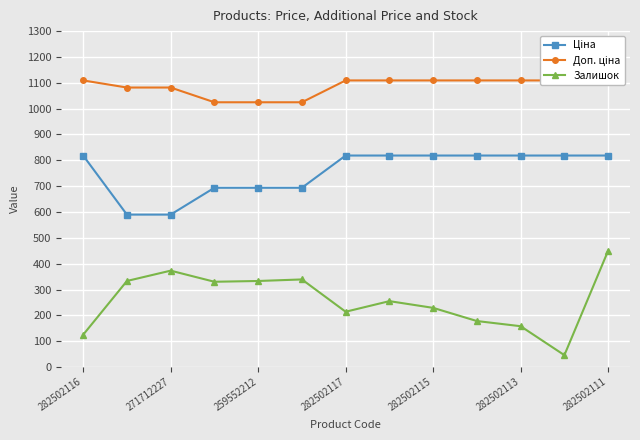

True or false: Залишок has a value of 373.0 at 271712227.

True